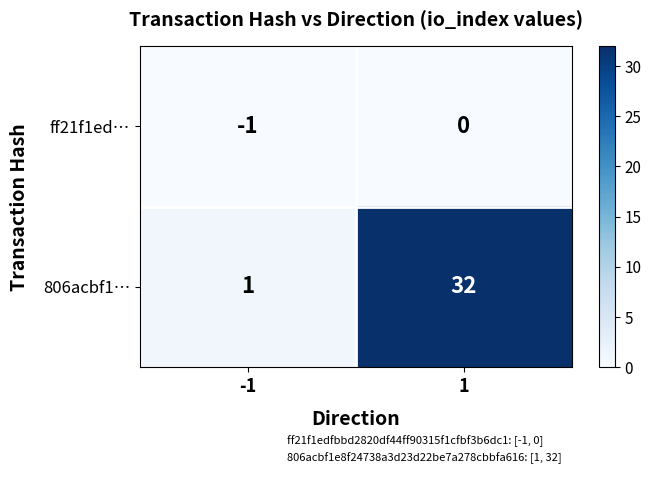

Reading left to right, transcribe all the data shown in this chart.

ff21f1ed…: -1	0
806acbf1…: 1	32